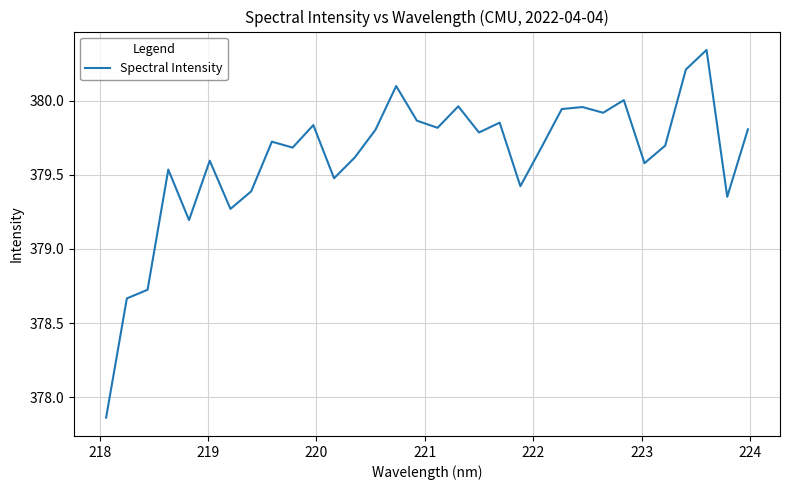

What is the difference between the maximum and minimum values?

2.5